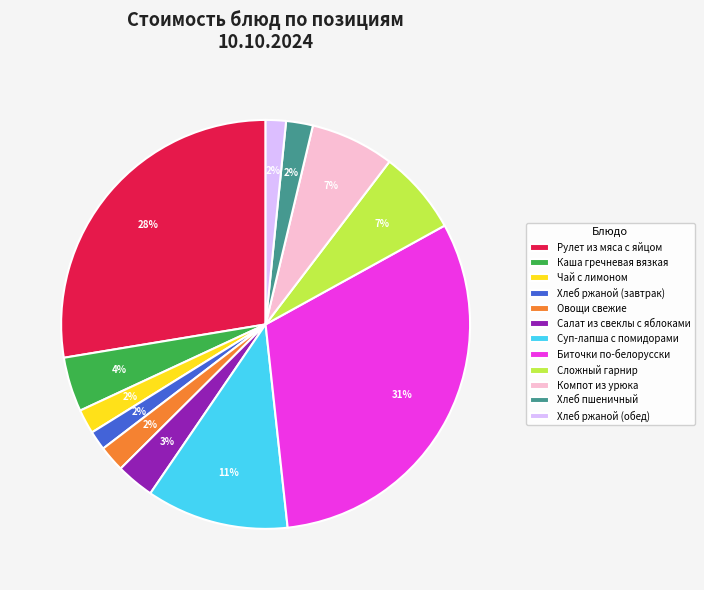

Does Биточки по-белорусски account for over 50% of the chart?

No